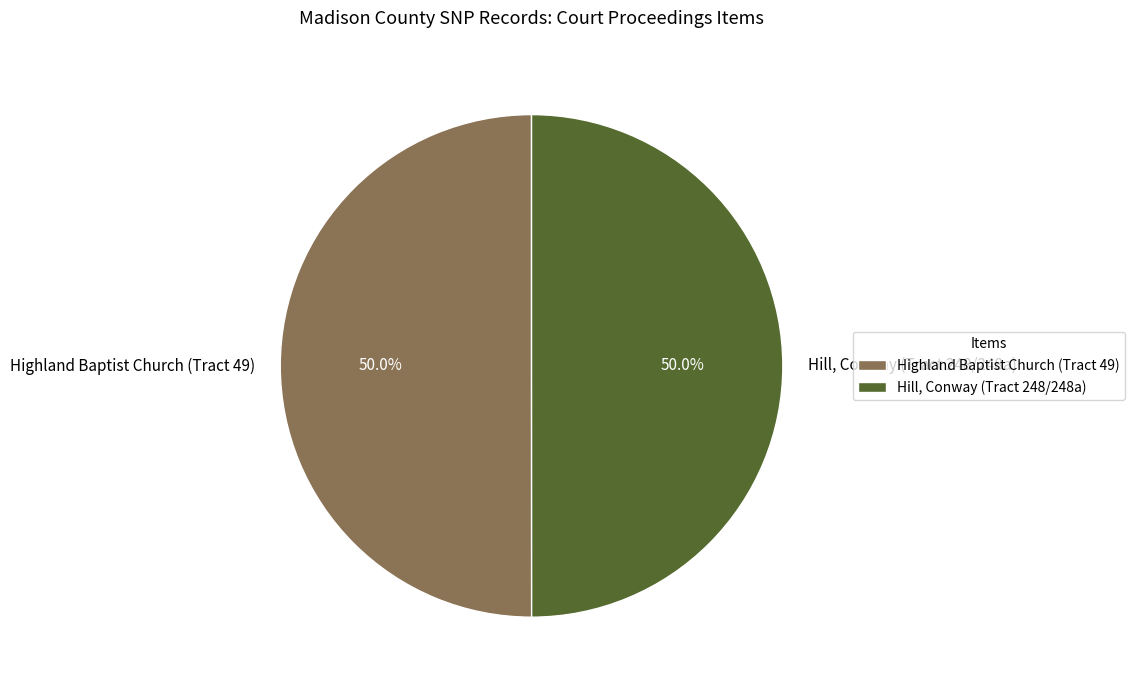

Approximately how many times larger is the value at Highland Baptist Church (Tract 49) compared to Hill, Conway (Tract 248/248a)?

1.0